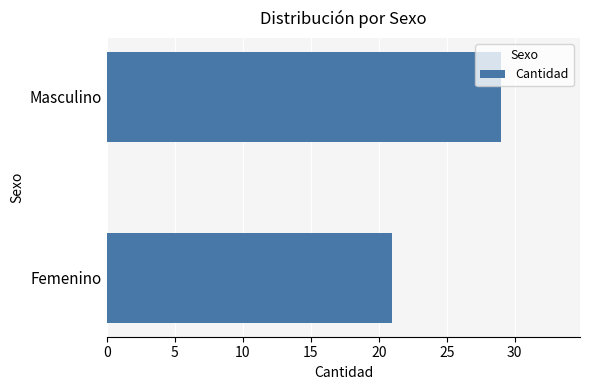

What is the greatest value displayed?

29